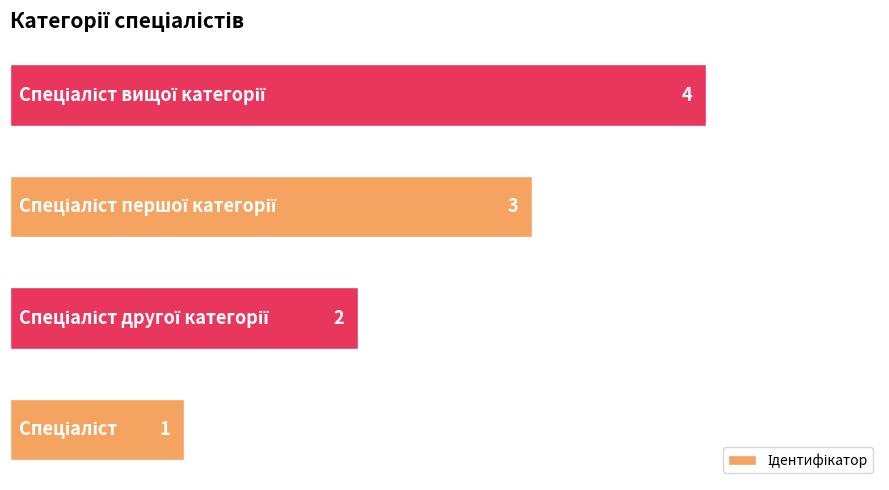

Count the values in the range 2 to 4.

3